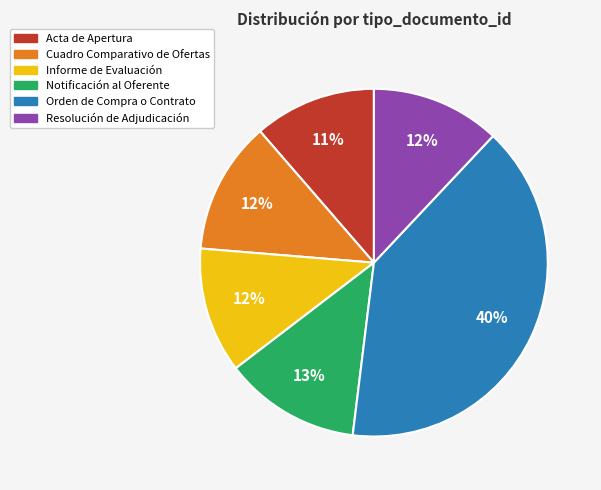

Which has a higher value, Notificación al Oferente or Resolución de Adjudicación?

Notificación al Oferente